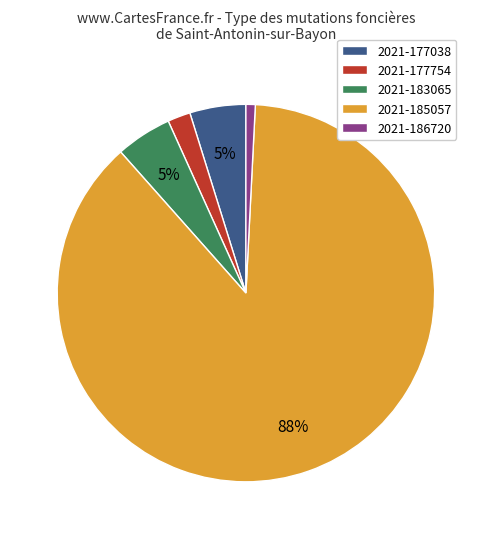

What is the smallest slice in the pie chart?

2021-186720